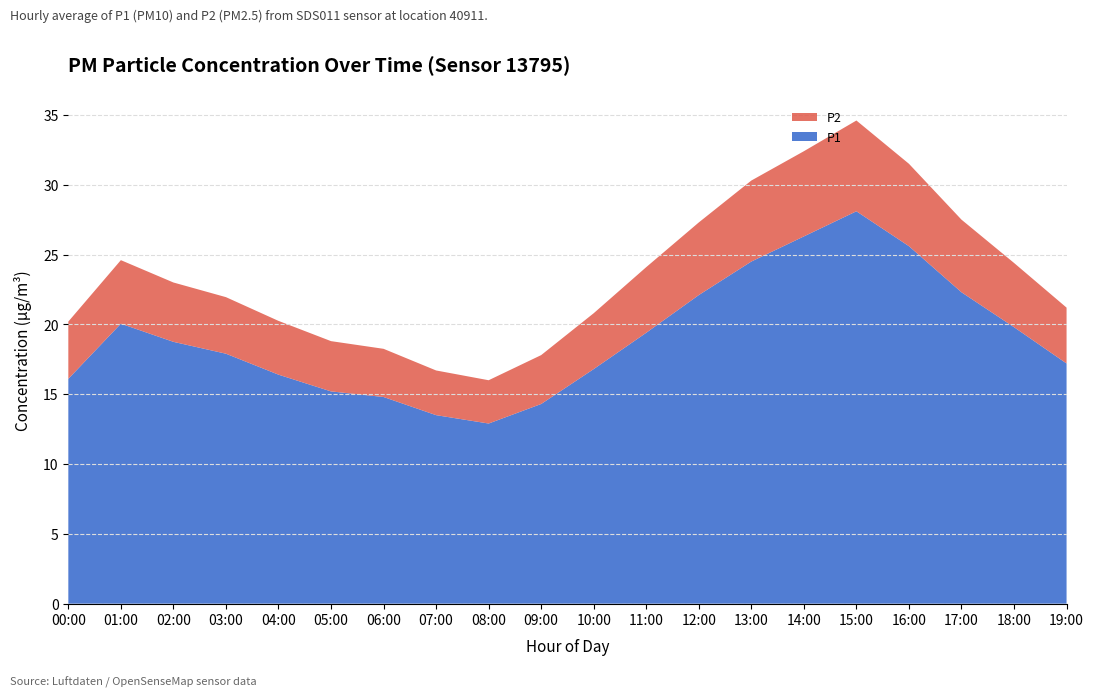

Reading left to right, list all the values displayed in this chart.

P1: 16.1	20.1	18.8	17.9	16.4	15.2	14.8	13.5	12.9	14.3	16.8	19.4	22.1	24.5	26.3	28.1	25.6	22.3	19.8	17.2
P2: 4.1	4.5	4.2	4.0	3.9	3.6	3.5	3.2	3.1	3.5	4.0	4.7	5.2	5.8	6.1	6.5	5.9	5.2	4.6	4.0